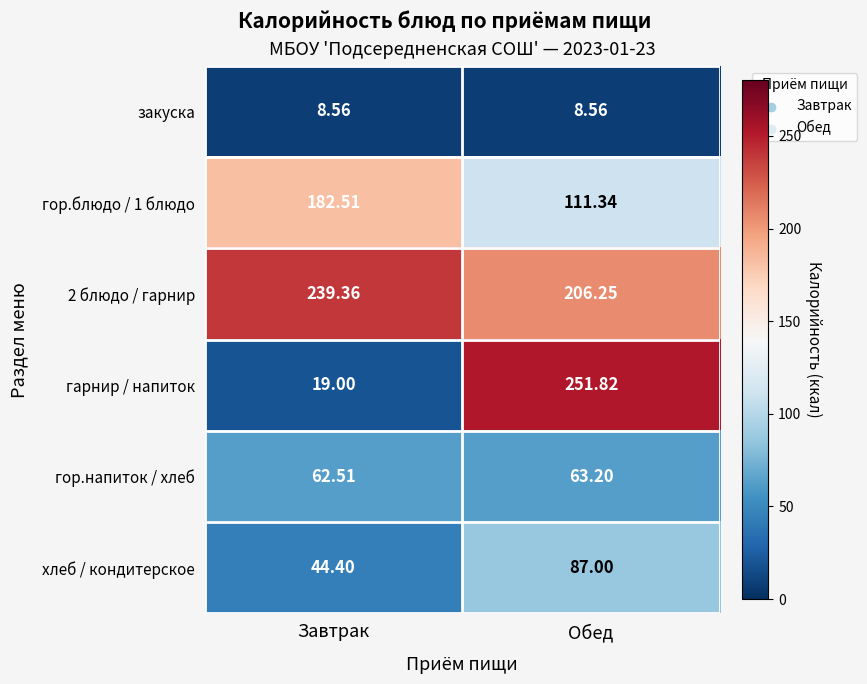

What is the minimum value shown in the chart?

8.6